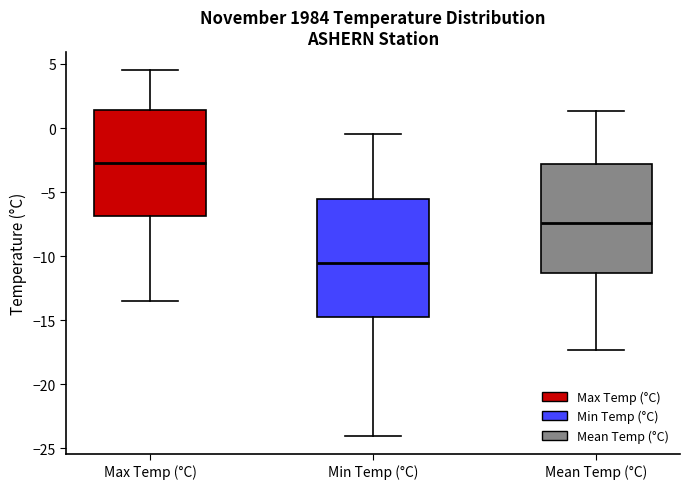

Which box is the tallest, from its lower edge to its upper edge?

Min Temp (°C)